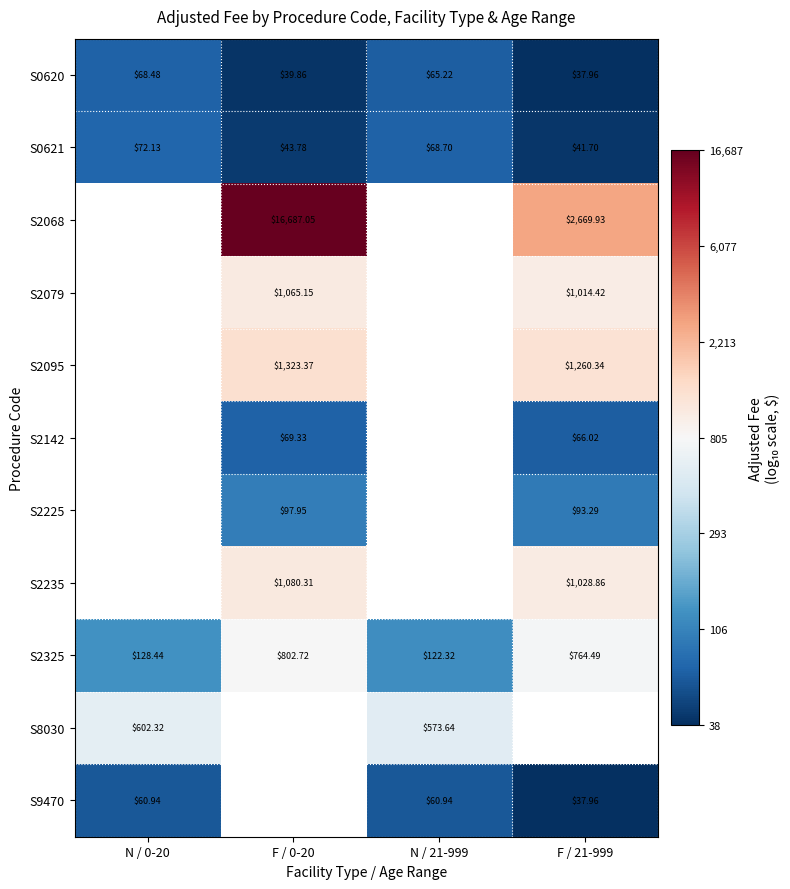

How many data points in S2325 are less than 764?

2